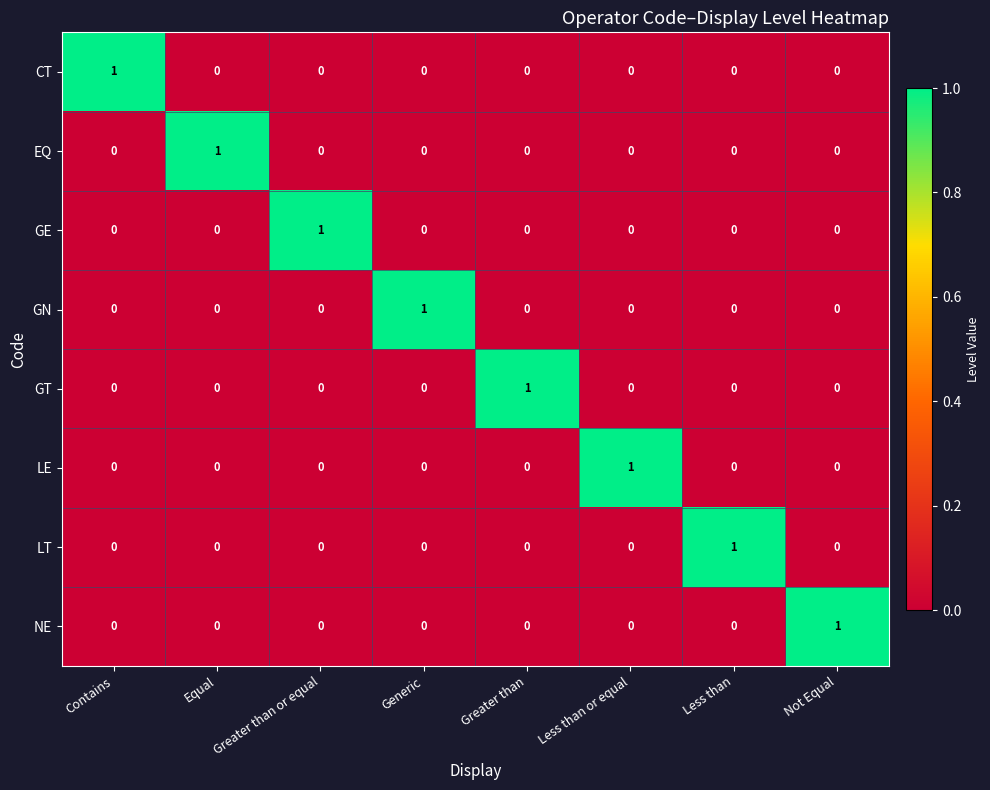

Is it true that EQ equals 1 at Greater than?

False